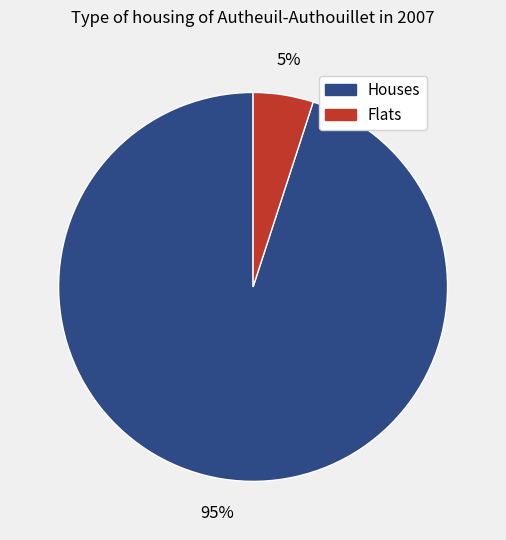

Does any single category account for the majority?

Yes